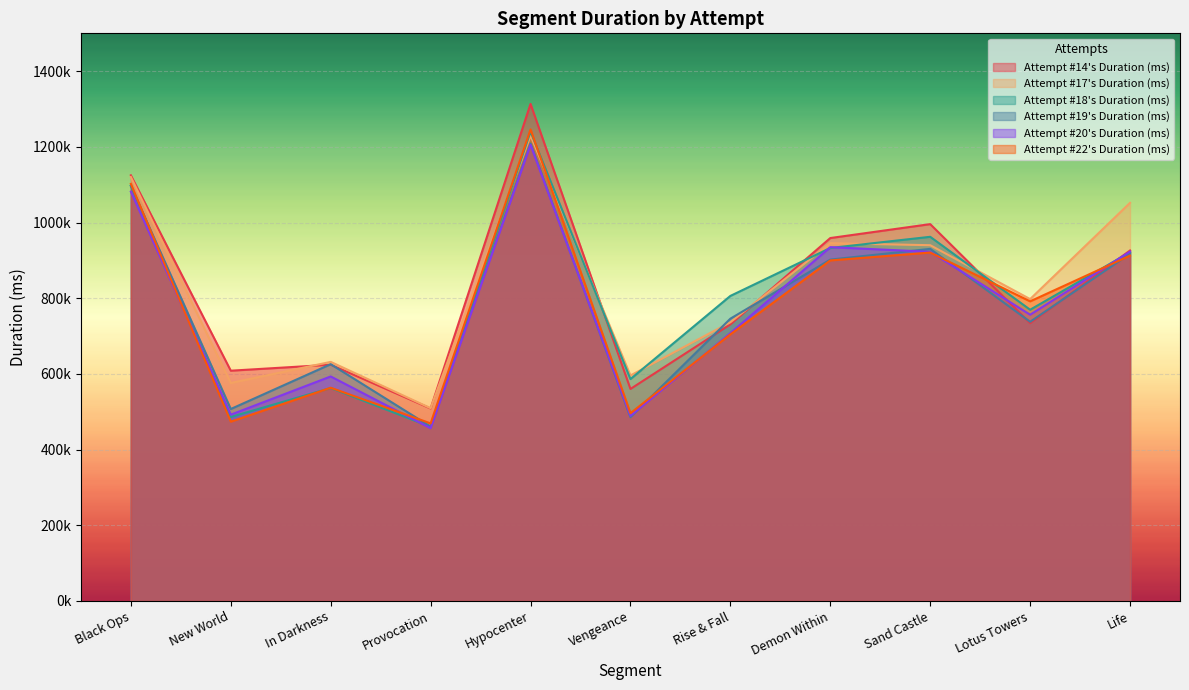

Which has a higher value, In Darkness or Life?

Life